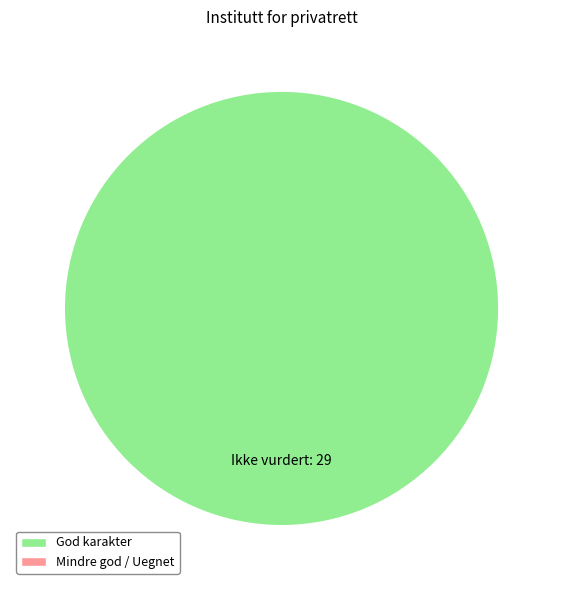

The Ikke vurdert slice represents 100% of the pie. True or false?

True